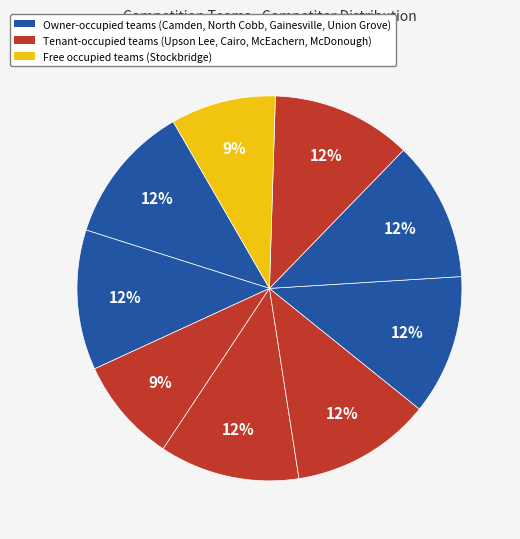

Count the number of slices in the pie.

9